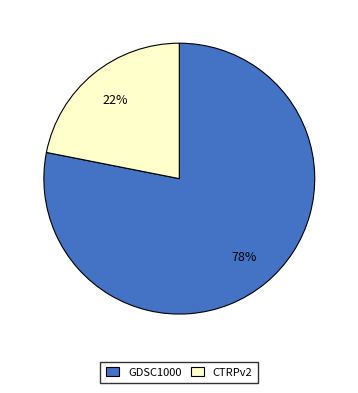

What percentage is the CTRPv2 slice, to the nearest percent?

22%